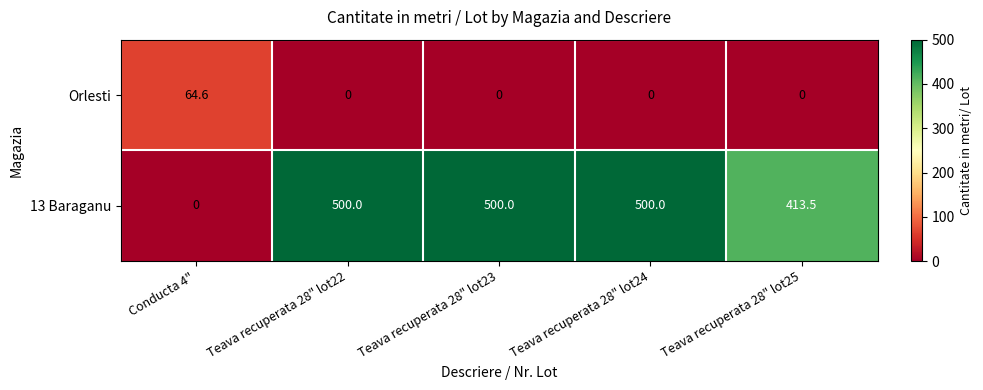

The 13 Baraganu series shows 500.0 at Teava recuperata 28" lot24. True or false?

True